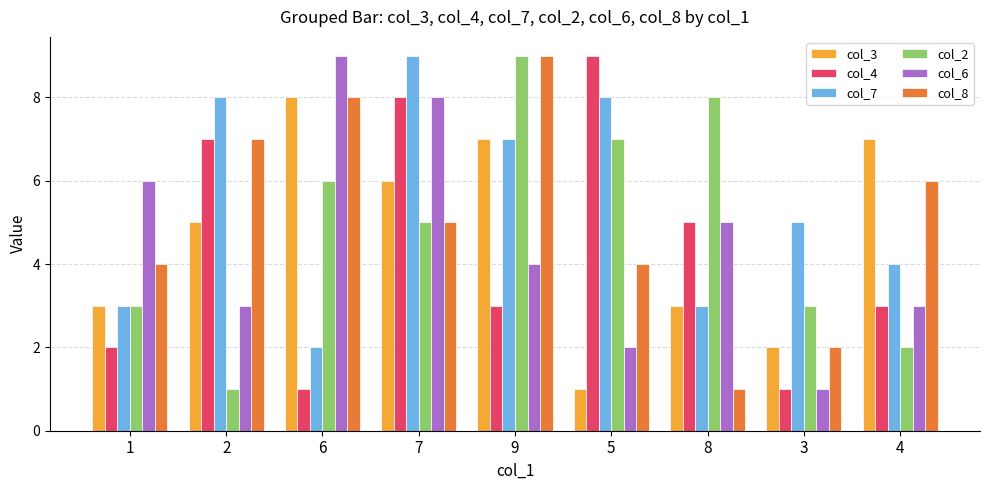

Are the bars grouped side by side (vs. stacked)?

Yes